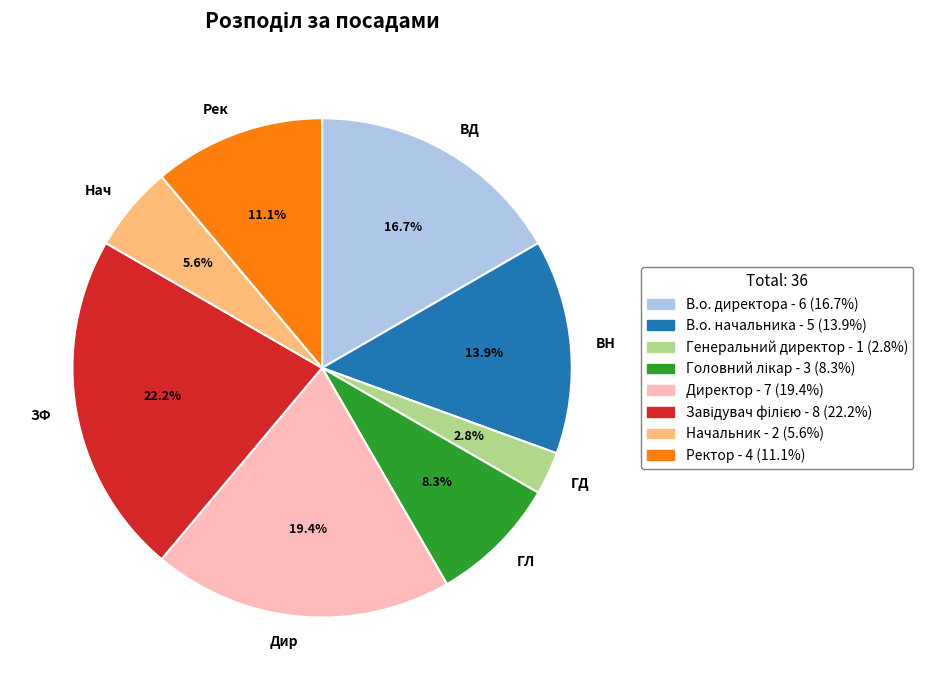

Between ВД and ВН, which is larger?

ВД